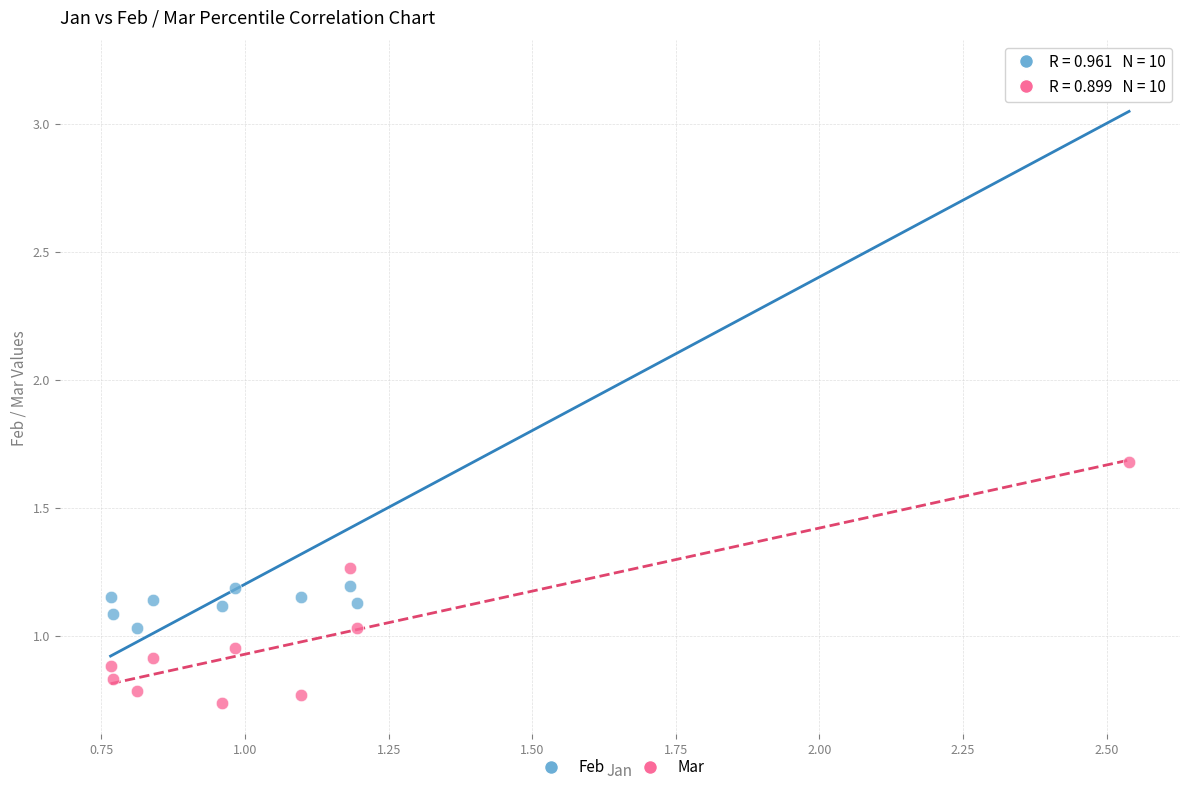

Which series reaches the maximum Y coordinate?

Feb